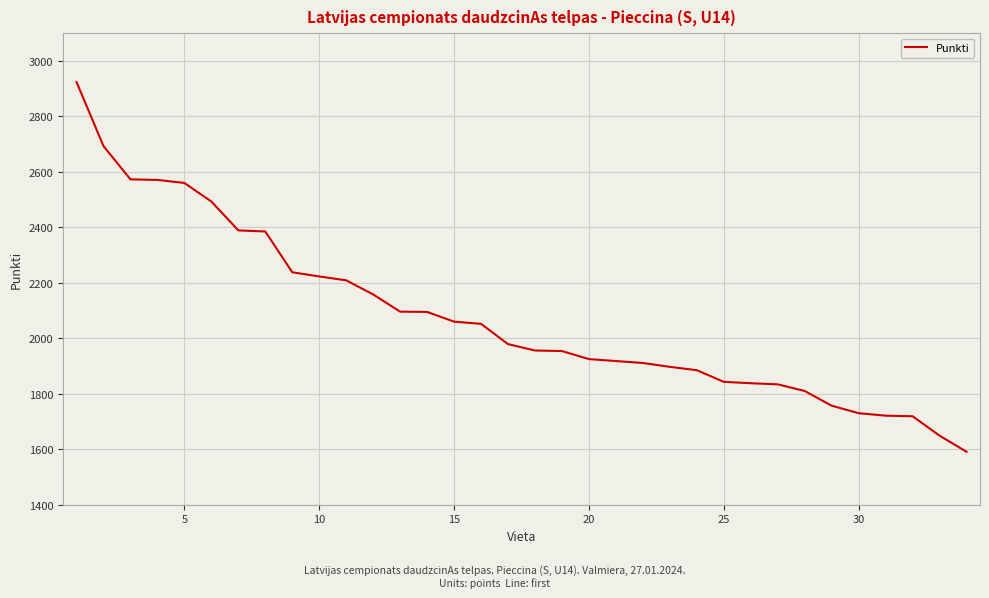

How many series are shown in this chart?

1